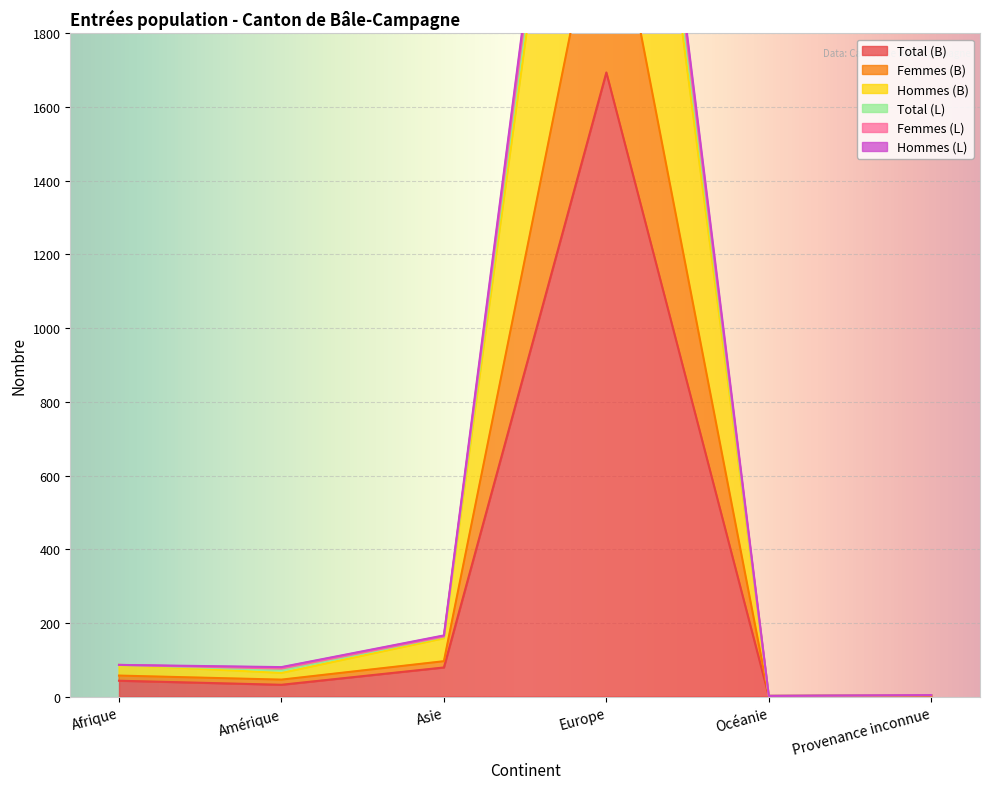

How many values in the Total (B) series are below 43?

3